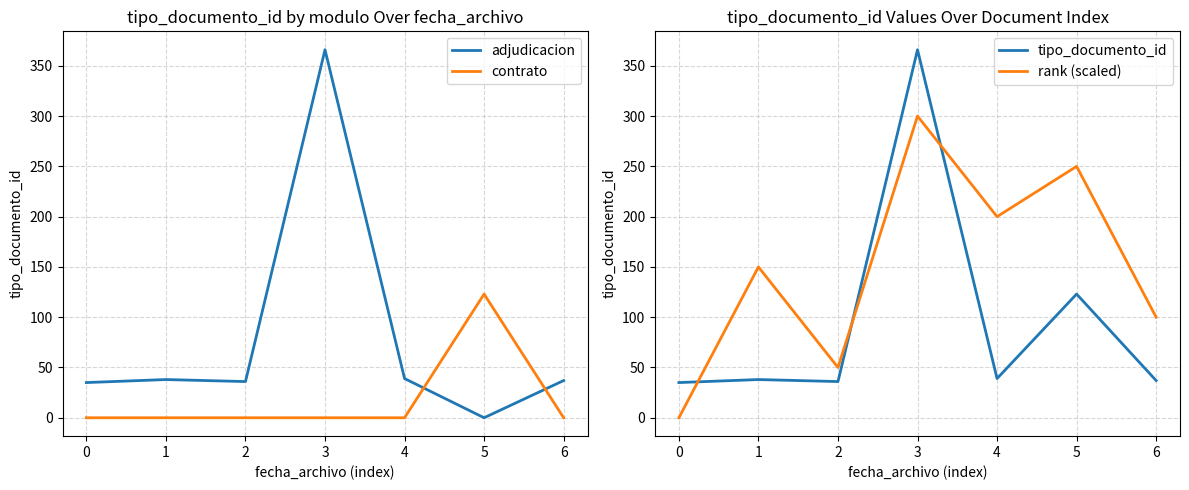

What is the difference between the maximum and second lowest values in the rank (scaled) series?

250